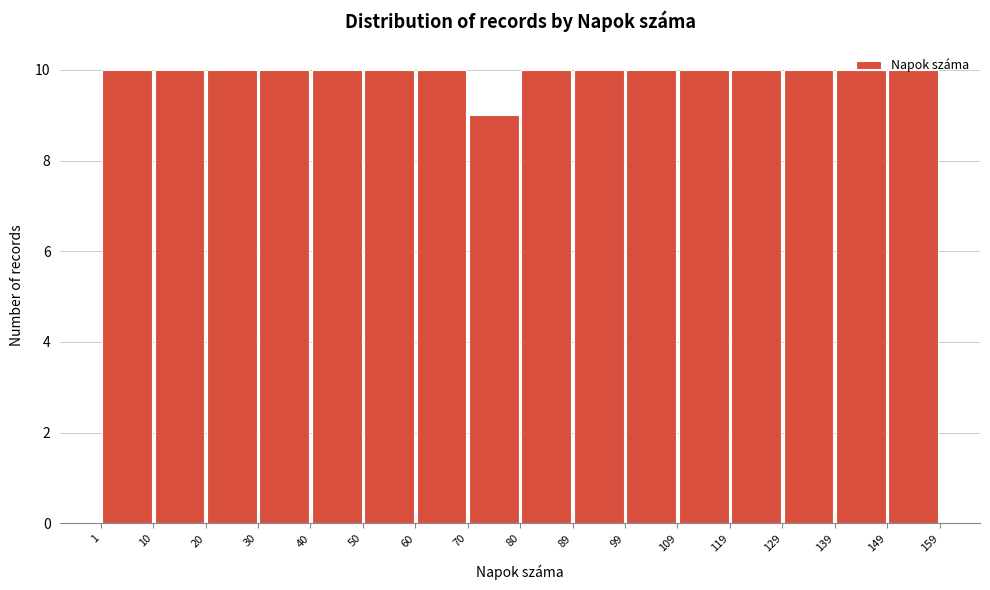

What is the height of the bar covering 119 to 129 on the x-axis? The values are not printed on the chart, so give them approximately, as read against the axis.

10